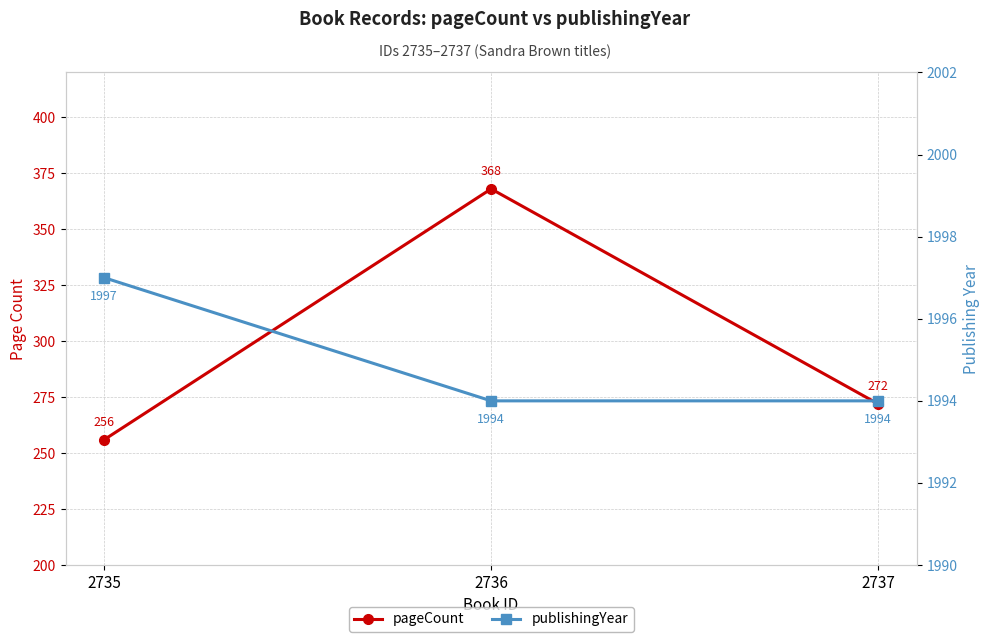

What is the sum of the pageCount values at 2735 and 2737?

528